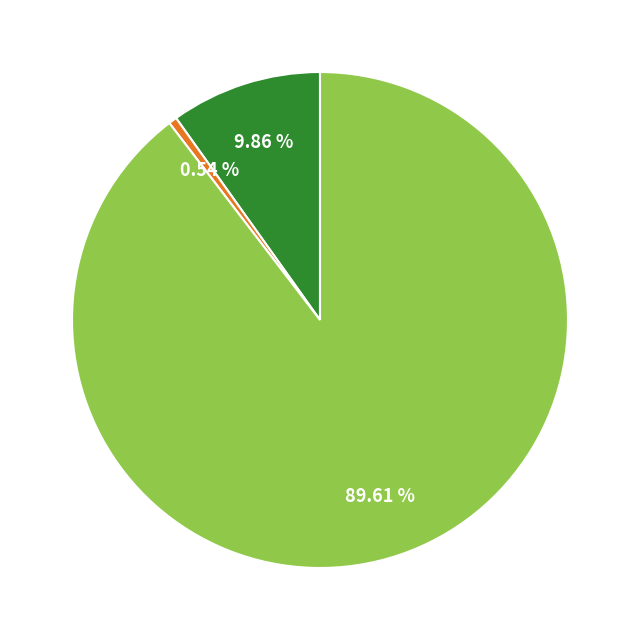

Count the number of slices in the pie.

3